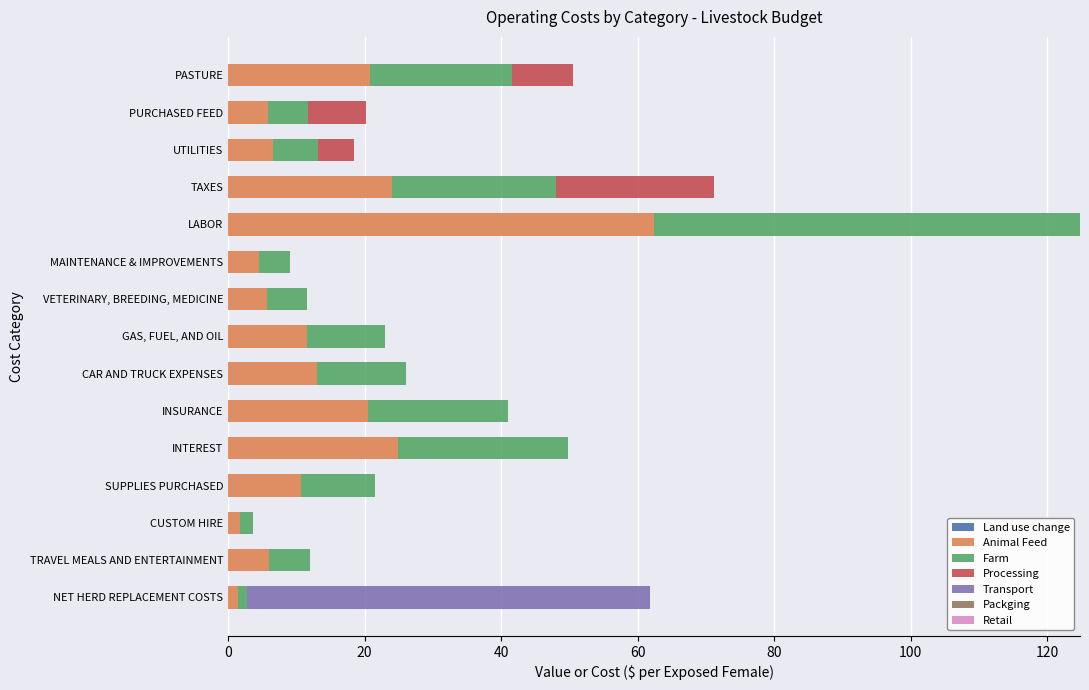

What value does the Animal Feed series have at PURCHASED FEED?

5.9